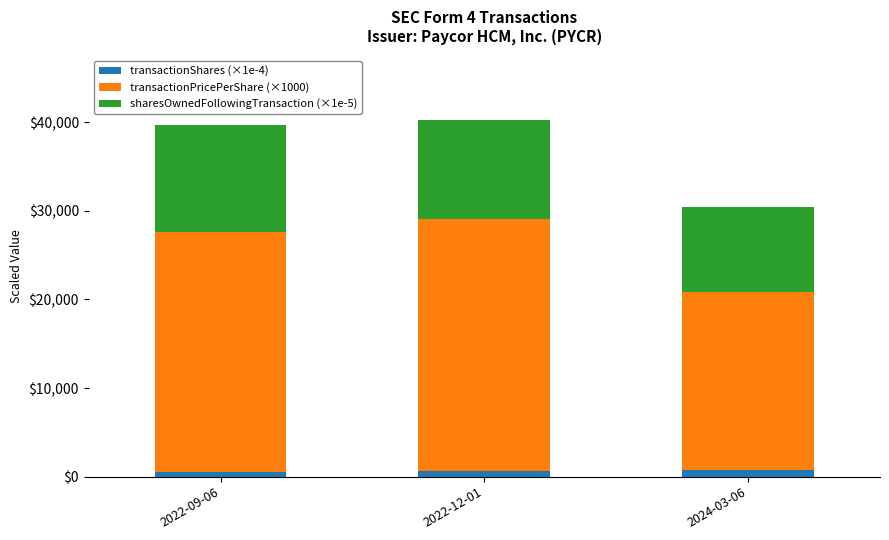

What is the average value of the transactionShares (×1e-4) series?

633.3